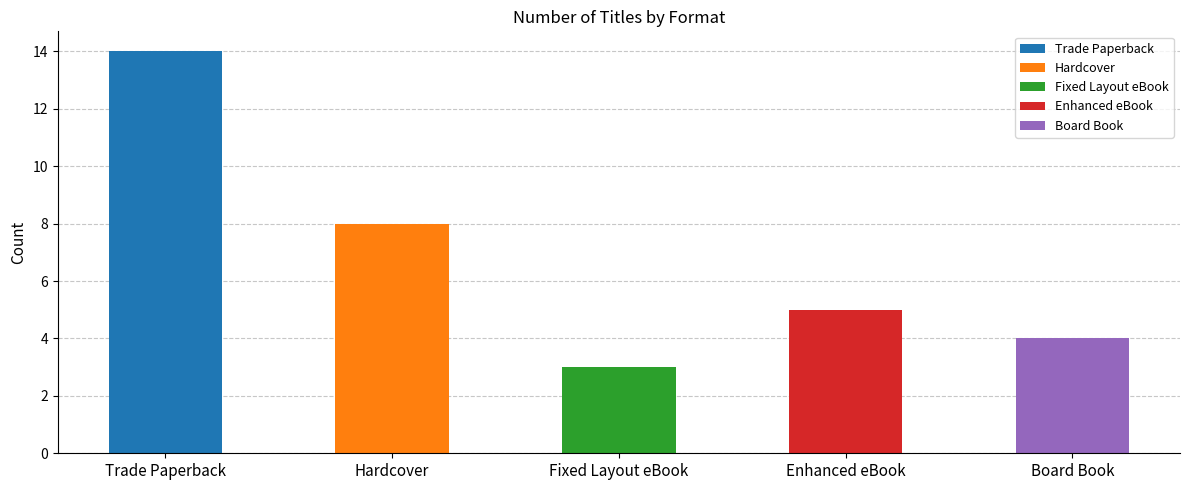

What is the sum of the values at Trade Paperback and Hardcover?

22